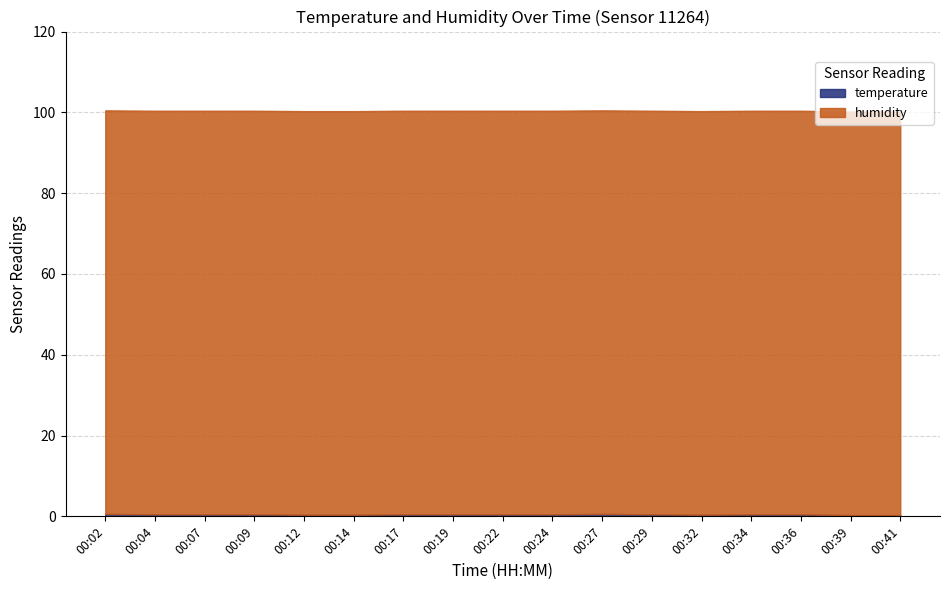

Rank the categories by temperature value from highest to lowest.

00:02, 00:27, 00:04, 00:07, 00:09, 00:17, 00:19, 00:22, 00:24, 00:29, 00:34, 00:36, 00:12, 00:14, 00:32, 00:39, 00:41